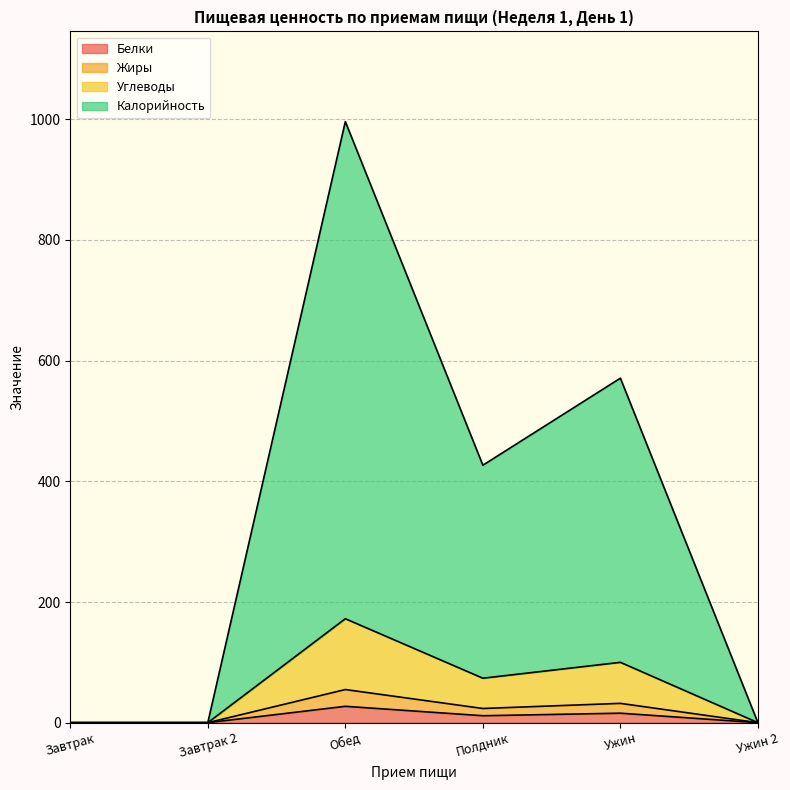

What is the highest value of the Белки series?

27.1